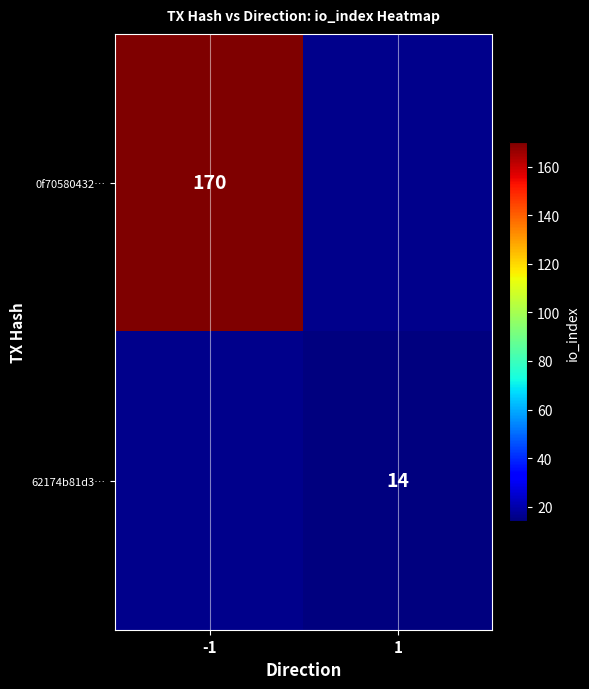

Between 1 and -1, which is larger?

-1